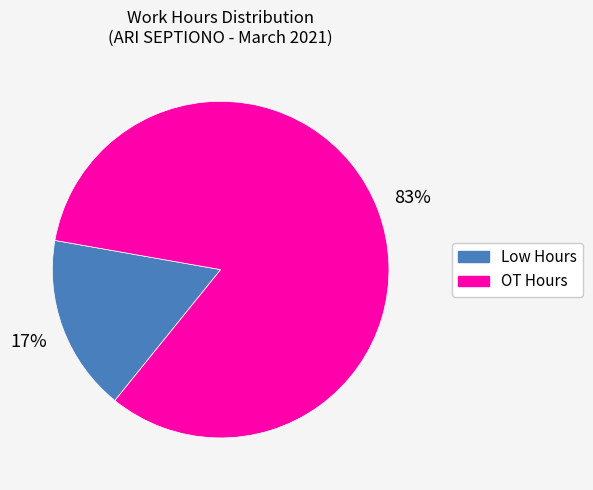

Which category accounts for the majority?

OT Hours